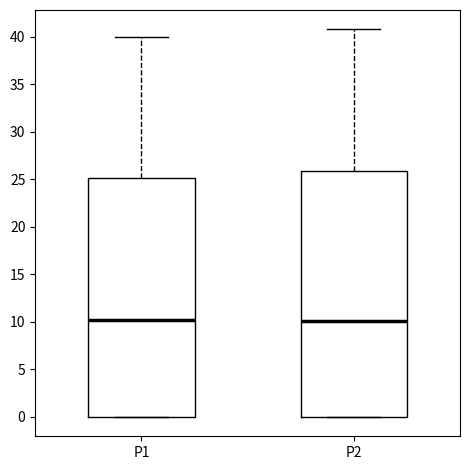

Reading left to right, read every box against the y-axis: the position of its median line, the range the box covers, and the ends of its whiskers. The values are not printed on the chart, so give them approximately, as read against the axis.

P1: median 10.5, box 0.0 to 25.0, whiskers 0.0 to 40.0
P2: median 10.0, box 0.0 to 26.0, whiskers 0.0 to 41.0